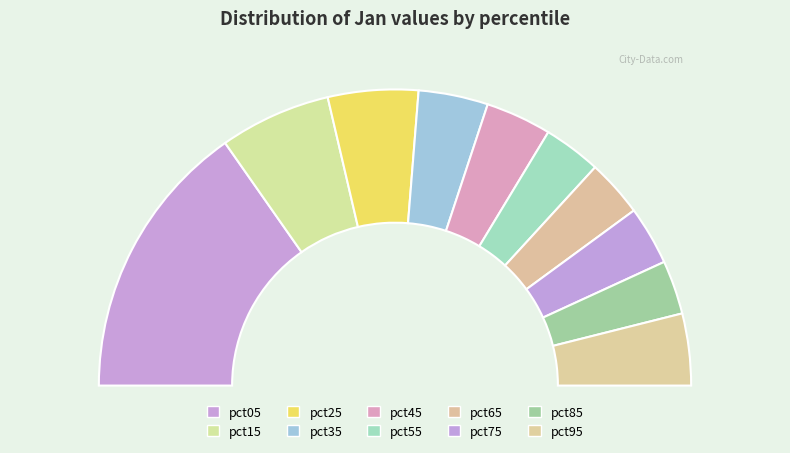

To the nearest percent, what percentage of the pie is pct75?

6%